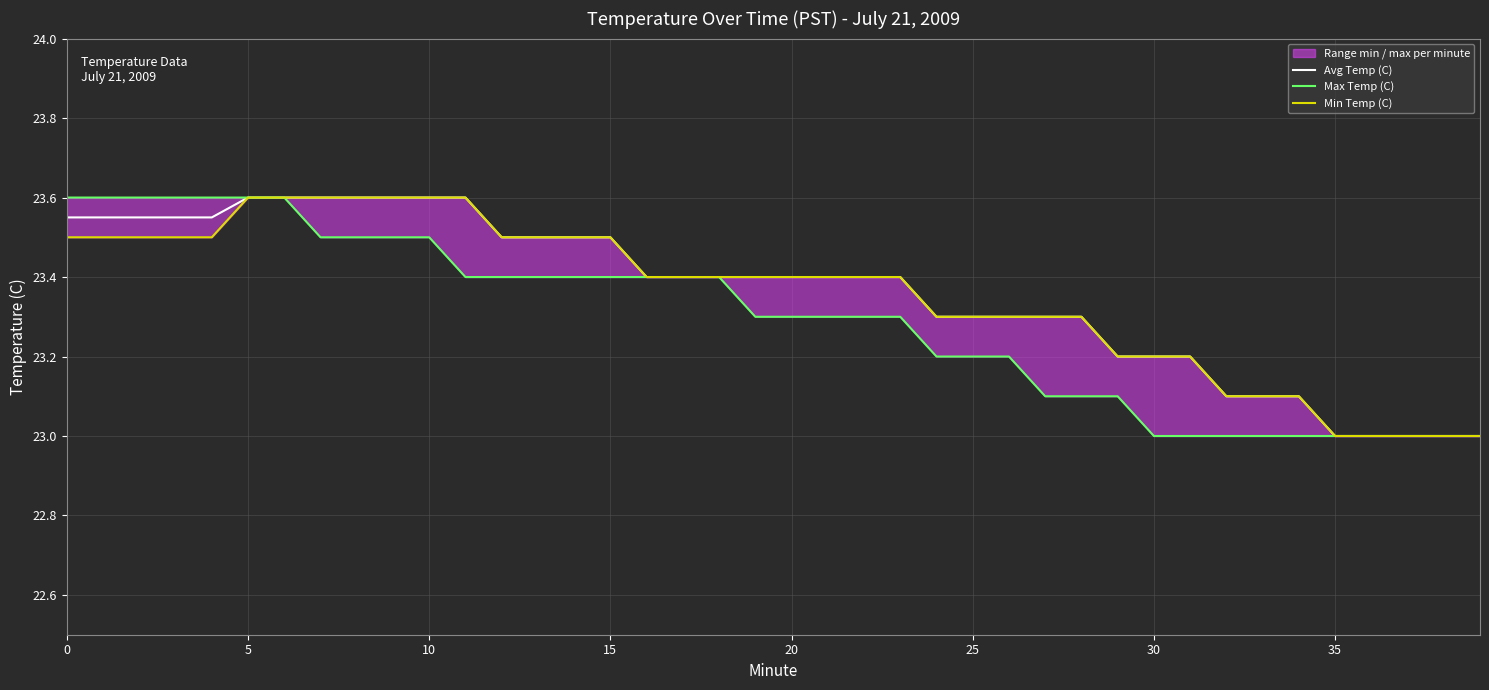

At 23, list the series in order from largest to smallest.

Avg Temp (C), Min Temp (C), Max Temp (C)